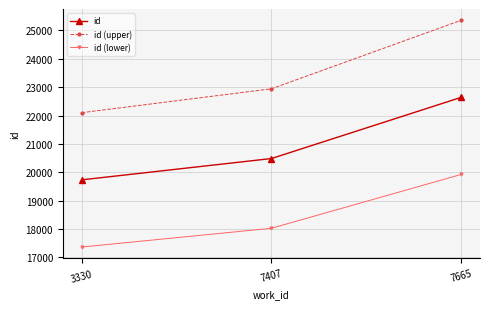

True or false: id has a value of 20485.0 at 7407.

True